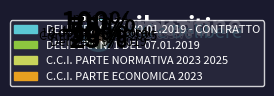

How much of the chart is everything except DELIBERA 9 DEL 30.01.2019 - CONTRATTO?

90.0%